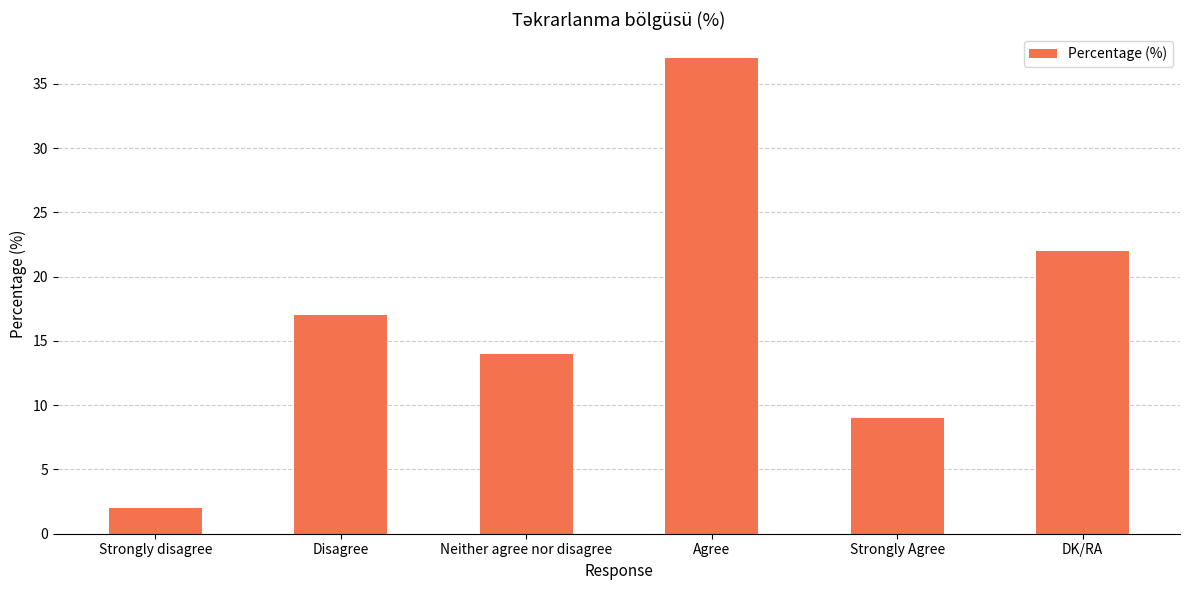

Rank the categories by value from highest to lowest.

Agree, DK/RA, Disagree, Neither agree nor disagree, Strongly Agree, Strongly disagree